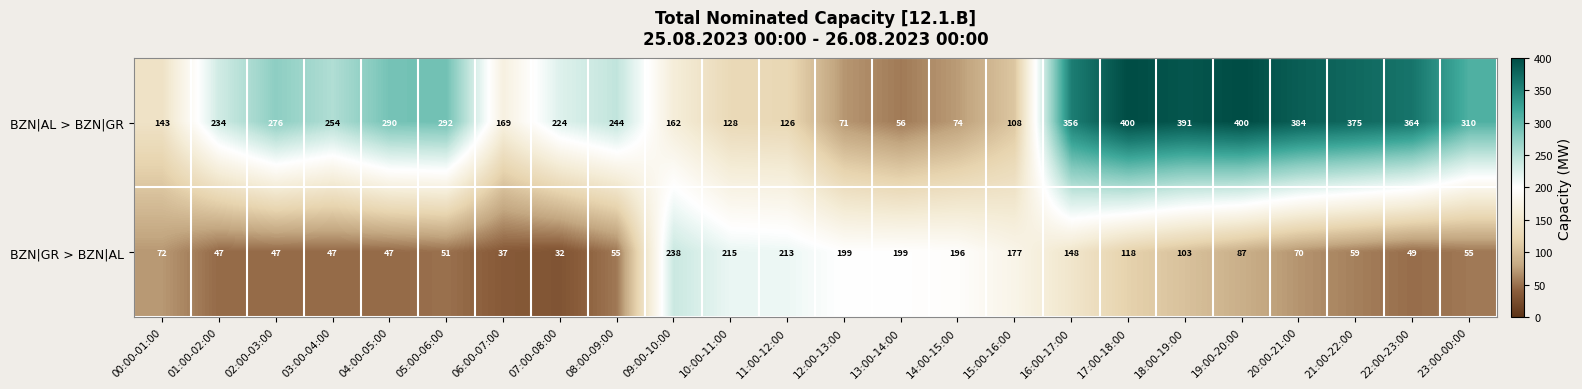

What is the sum of the BZN|GR > BZN|AL values at 11:00-12:00 and 07:00-08:00?

245